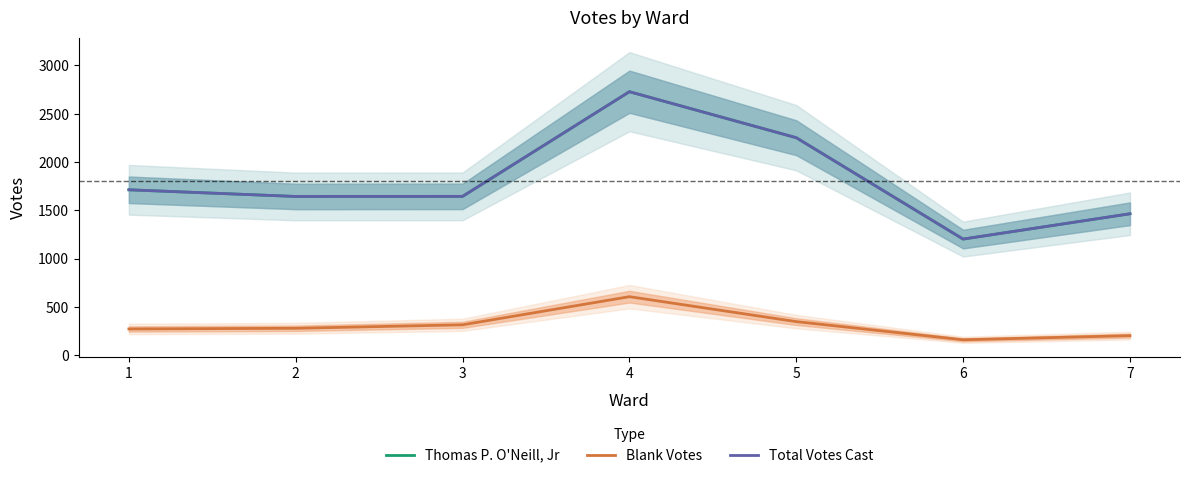

Reading right to left, list all the values displayed in this chart.

Thomas P. O'Neill, Jr: 1465	1203	2252	2728	1645	1644	1713
Blank Votes: 204	161	349	607	316	280	273
Total Votes Cast: 1465	1203	2252	2728	1645	1644	1713